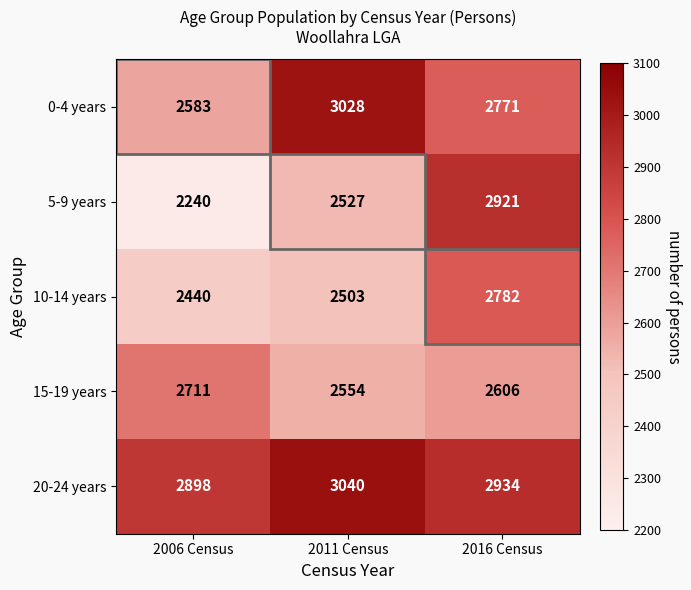

Is it true that 15-19 years equals 1424 at 2011 Census?

False